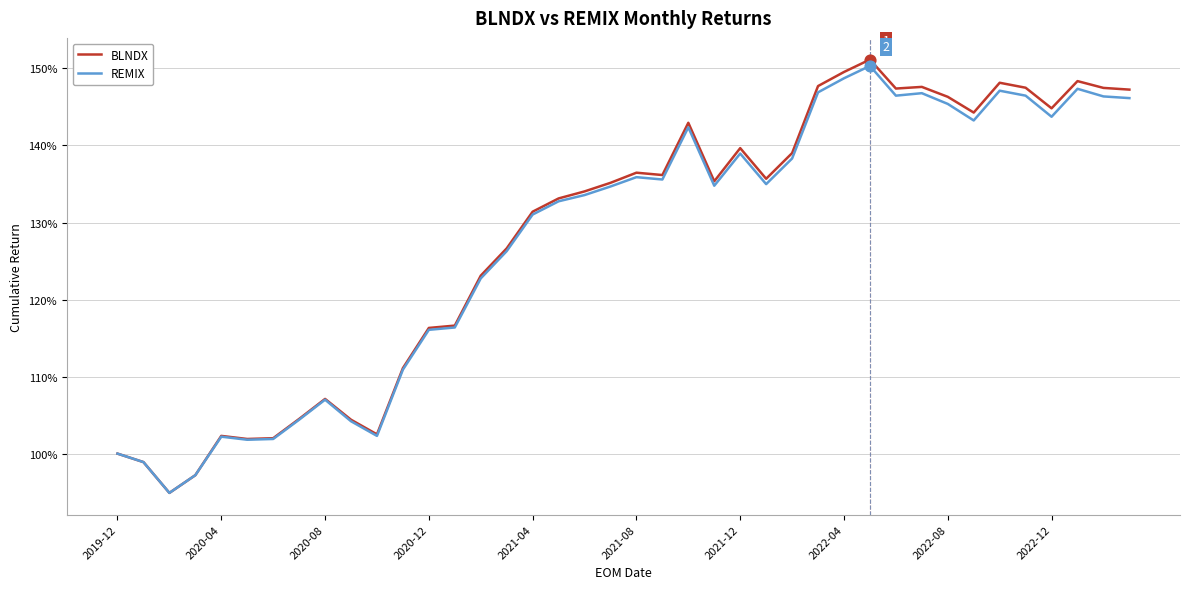

Which series has the largest total across all categories?

BLNDX